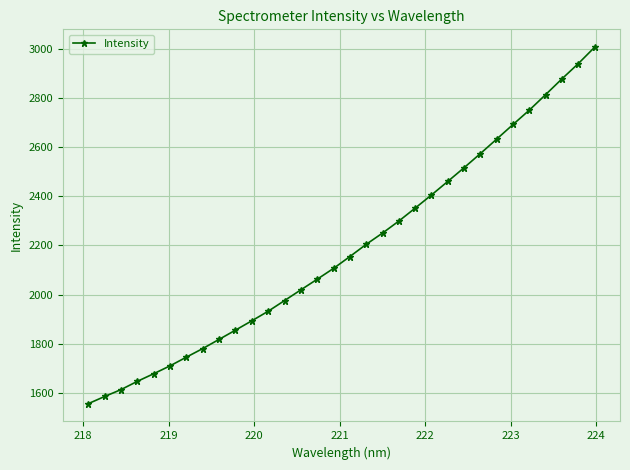

What is the difference between the second highest and minimum values?

1382.9